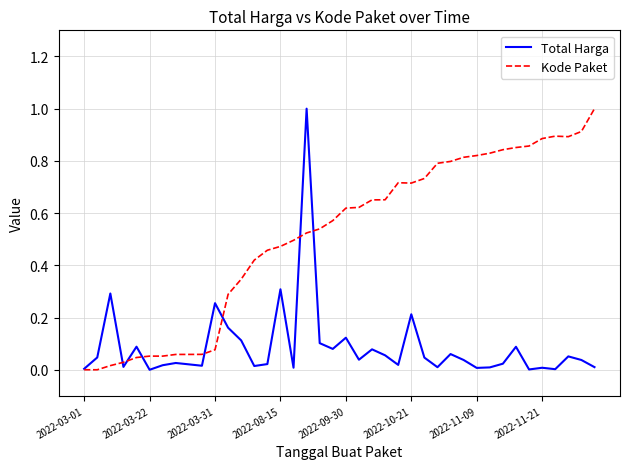

What is the maximum value for Total Harga?

1.0